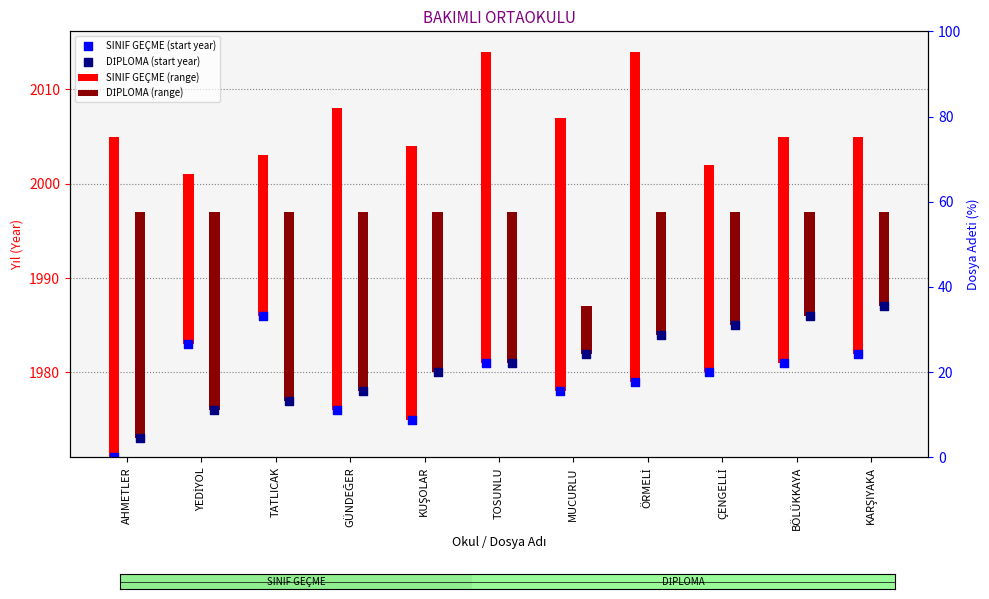

Is the value of SINIF GEÇME (range) at ÇENGELLİ greater than the value of DİPLOMA (range) at YEDİYOL?

Yes